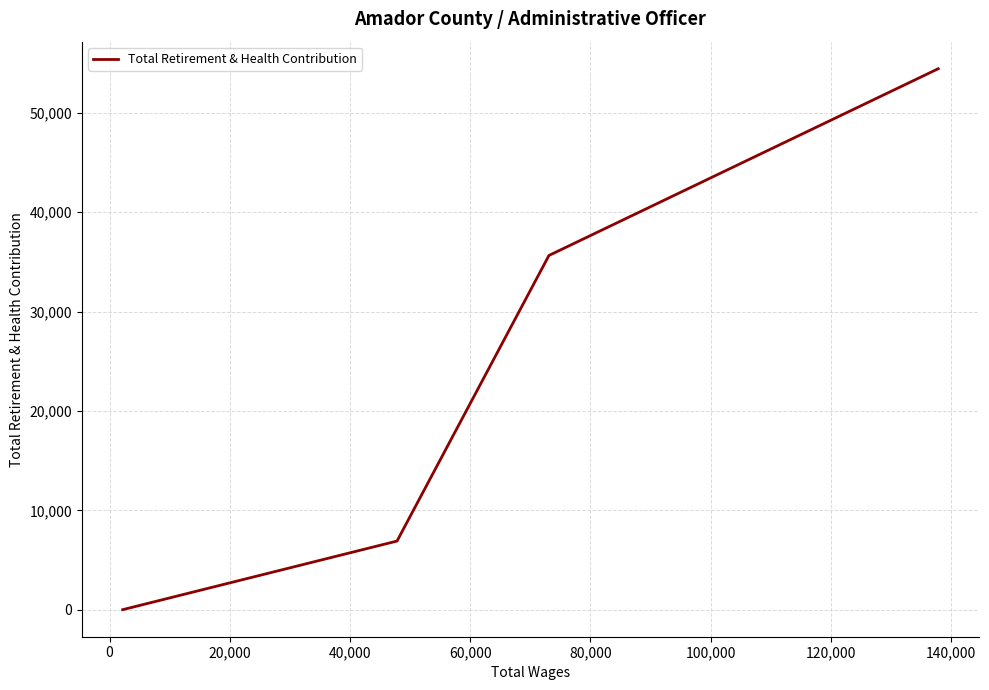

True or false: there are more than 0 points higher than both neighbors.

False